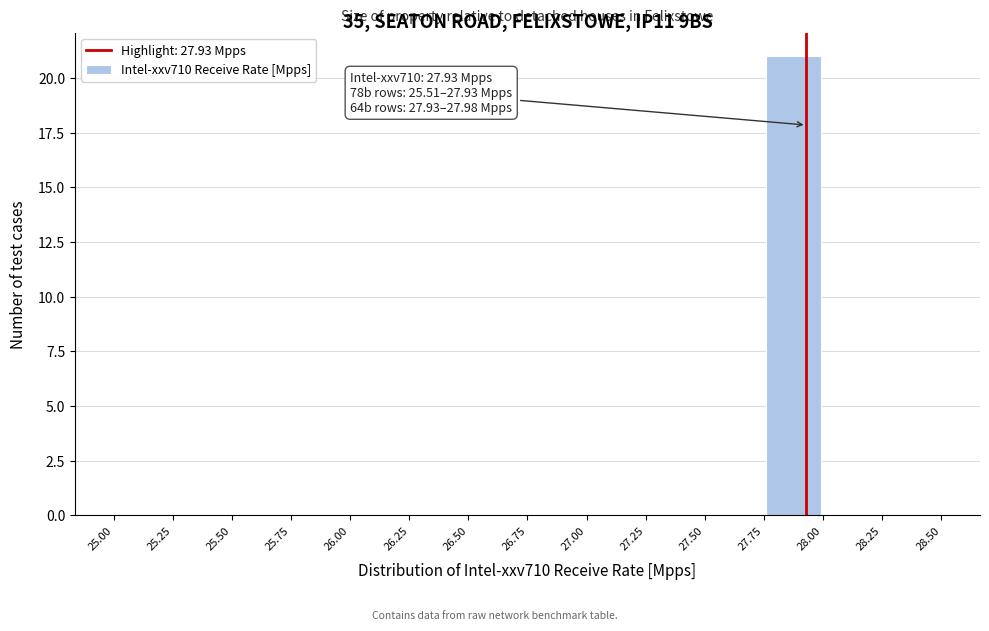

Which range on the x-axis has the tallest bar?

27.75 to 28.00